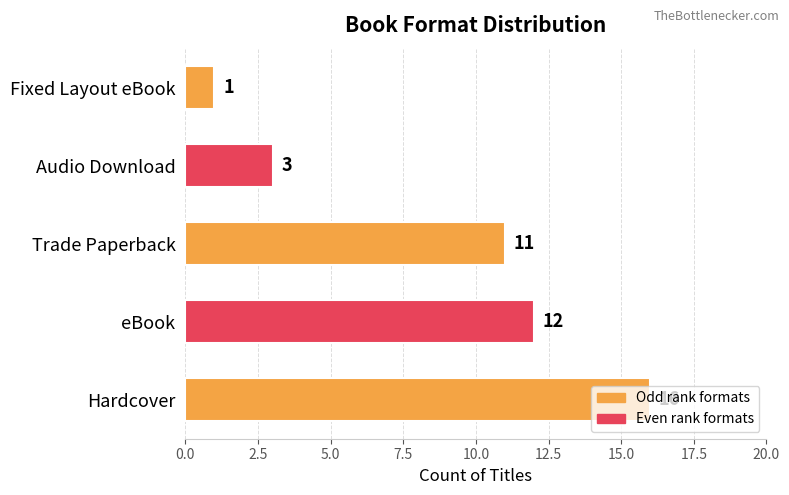

Is it true that the value at eBook is 12?

True